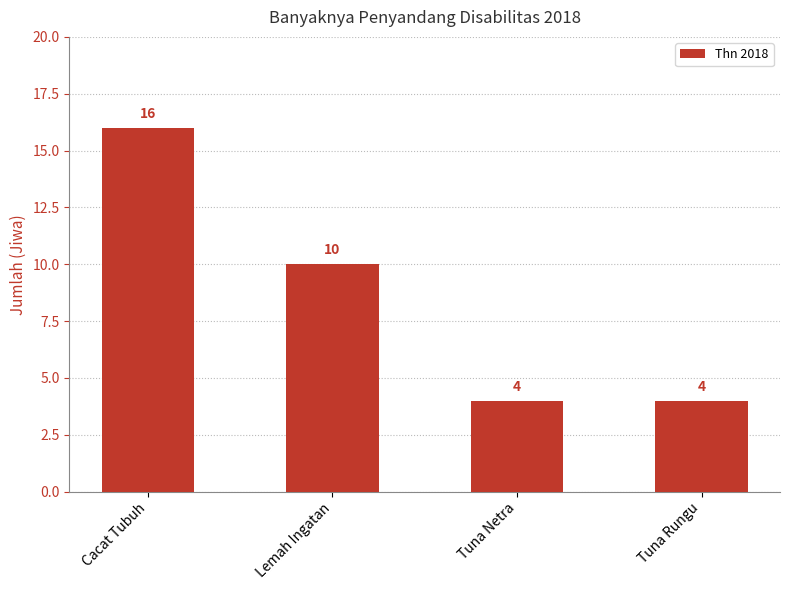

The chart shows a value of 4 at Tuna Rungu. True or false?

True